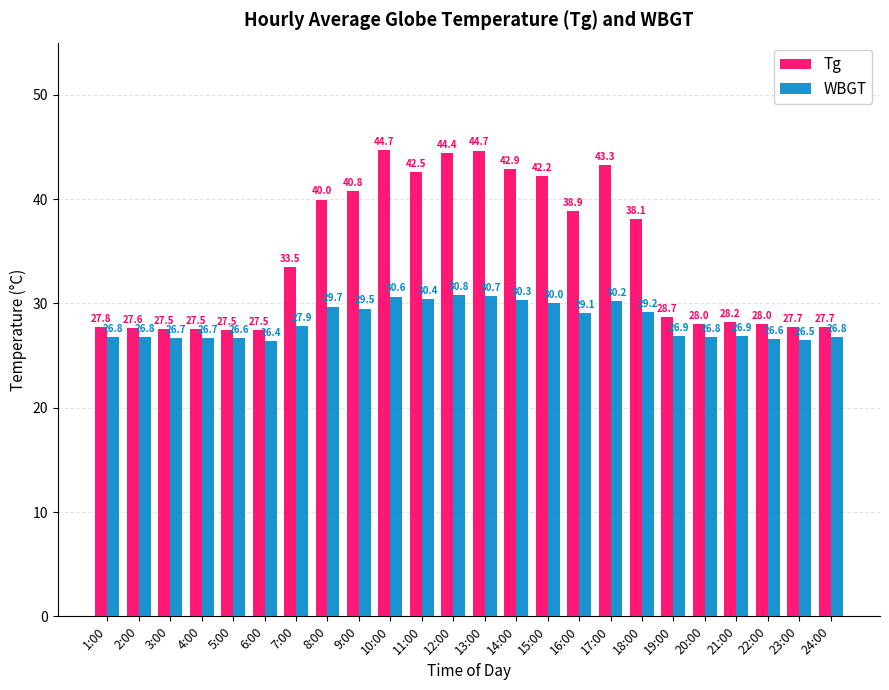

What is the maximum value shown in the chart?

44.7